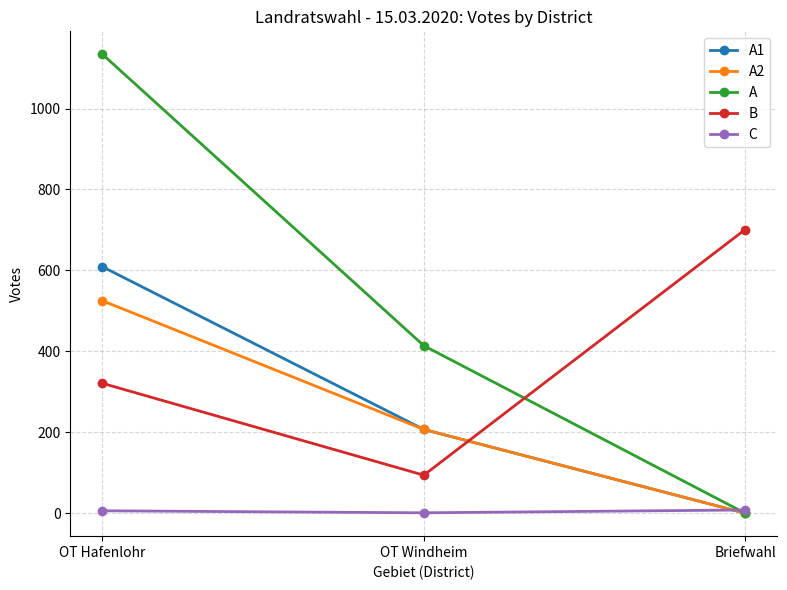

Which series changed the most between OT Hafenlohr and Briefwahl?

A